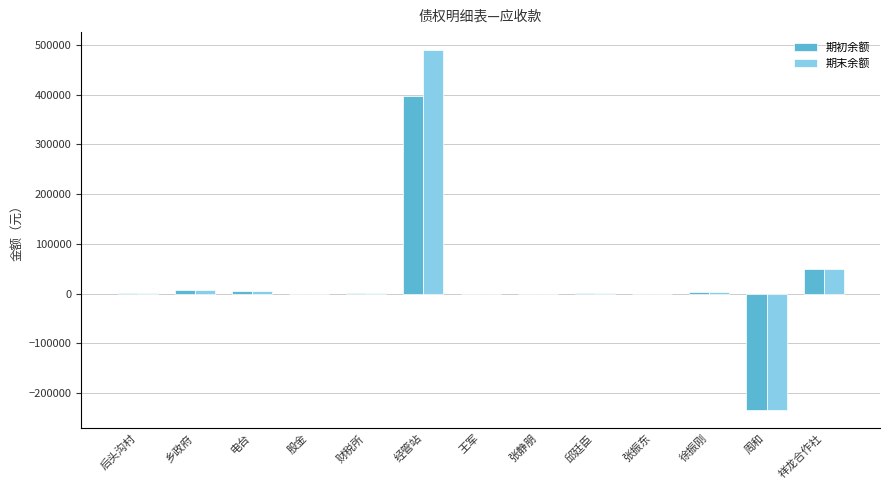

What is the total value across all series at 经管站?

887148.0